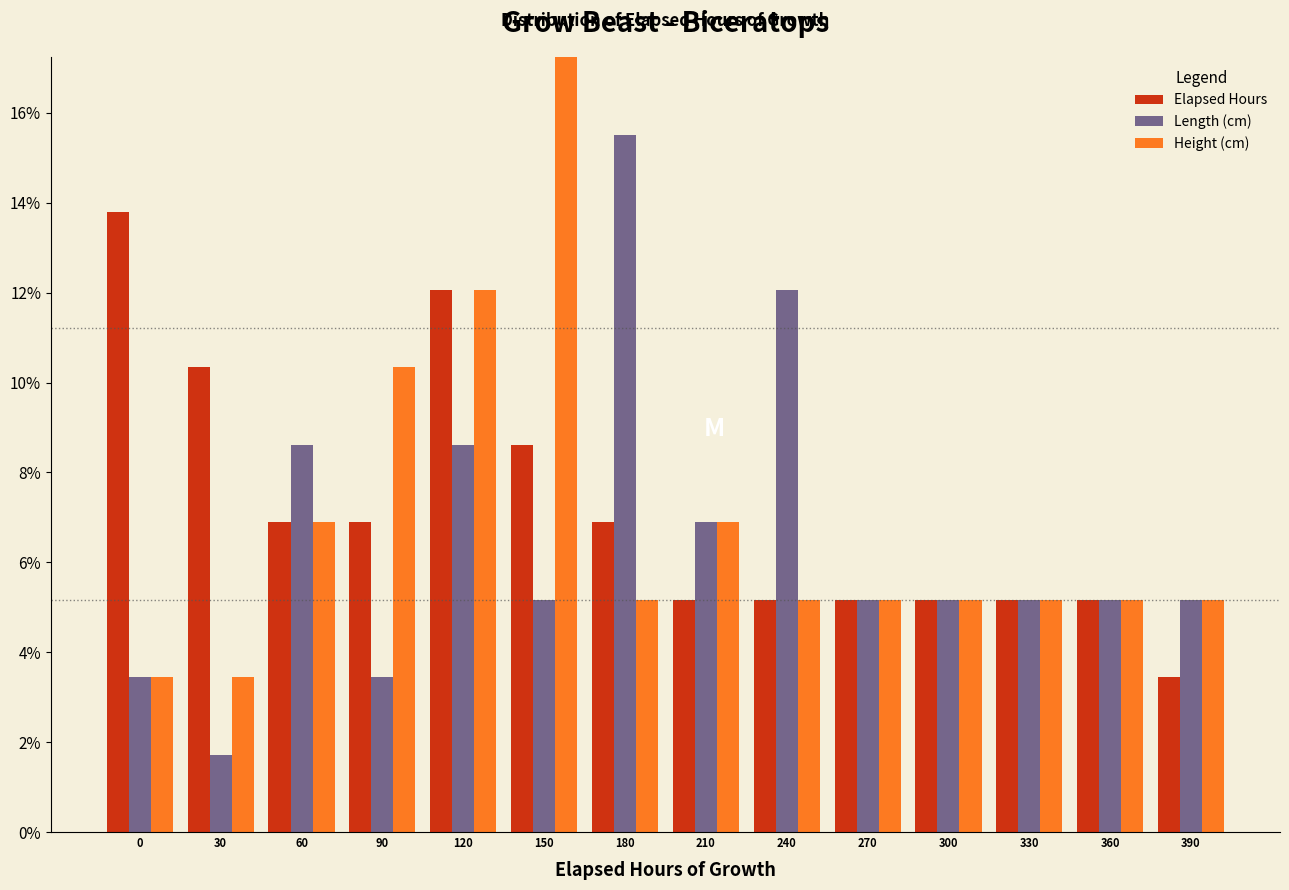

What is the difference between the Height (cm) values at 150 and 0?

13.8